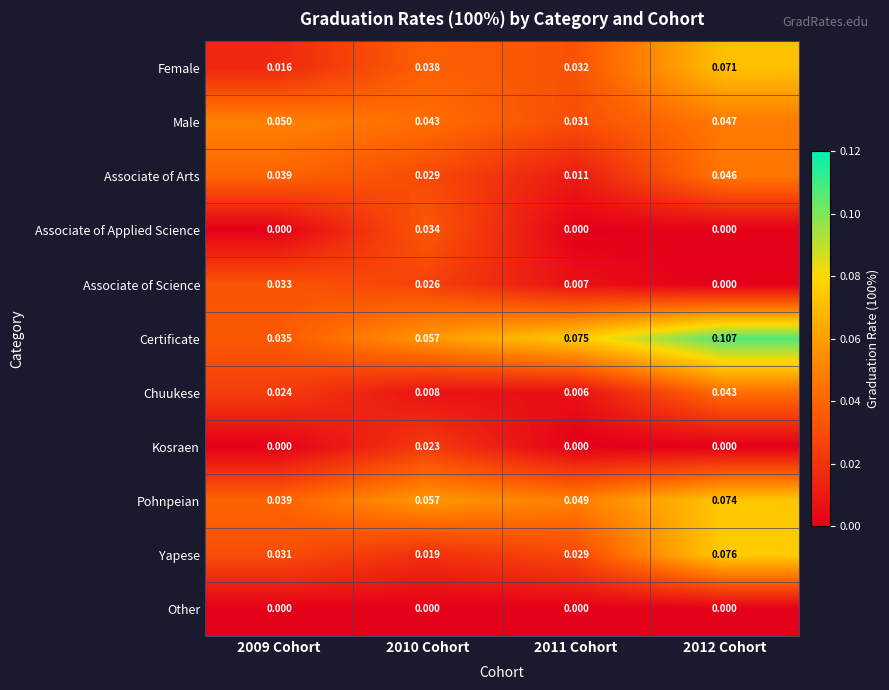

Is the value of Female at 2012 Cohort greater than the value of Associate of Applied Science at 2010 Cohort?

Yes